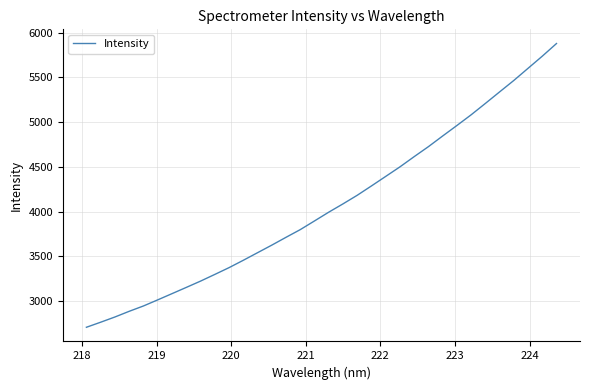

What is the difference between the maximum and minimum values?

3170.9